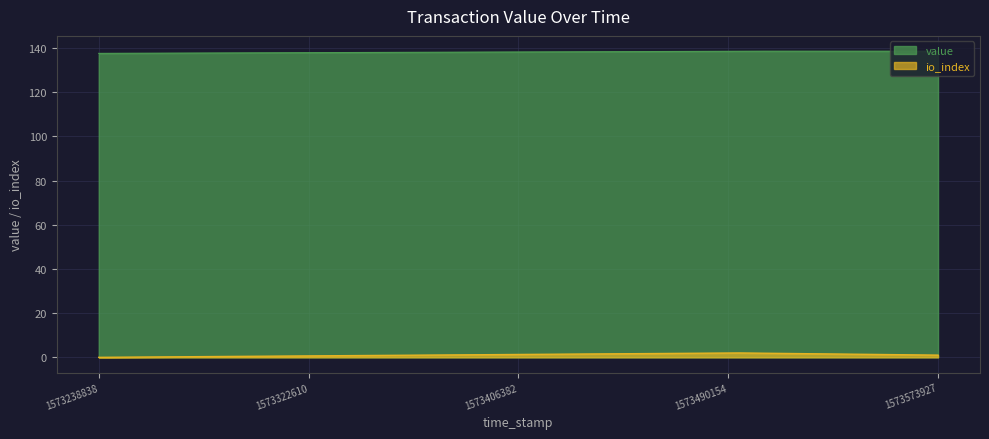

What is the greatest value displayed?

138.6